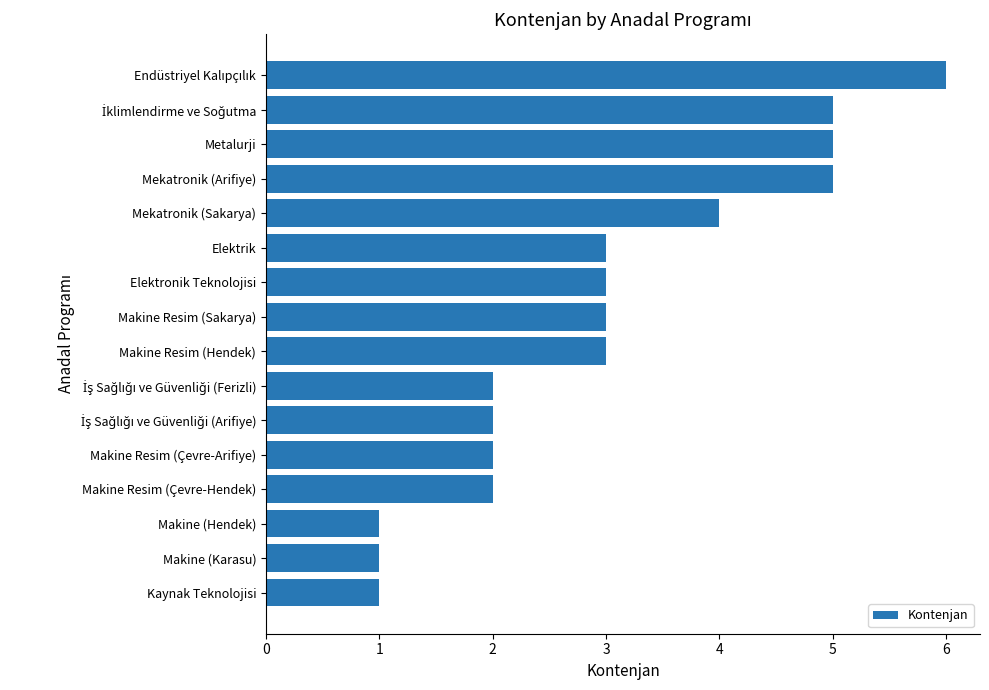

What is the ratio of the value at Makine Resim (Çevre-Arifiye) to the value at Metalurji?

0.4